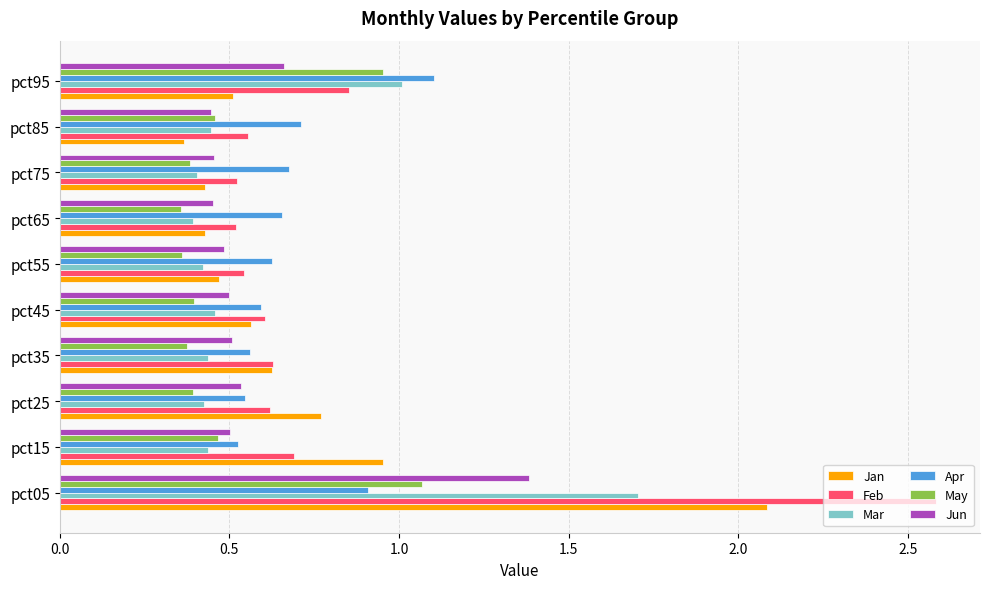

What is the sum of the Feb values at pct95 and pct45?

1.5